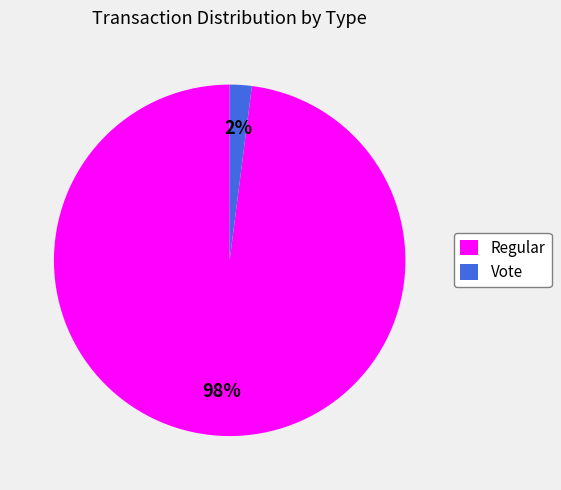

Combined, do Regular and Vote account for over 50%?

Yes